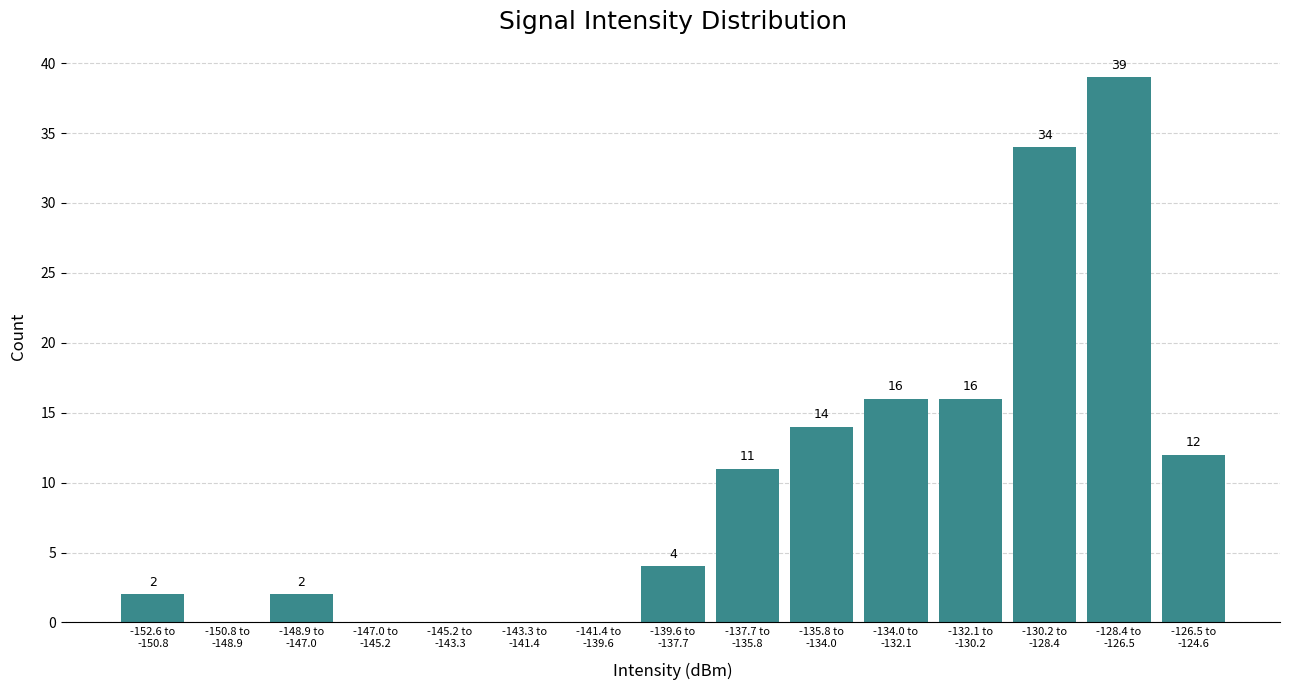

What is the sum of all values?

150